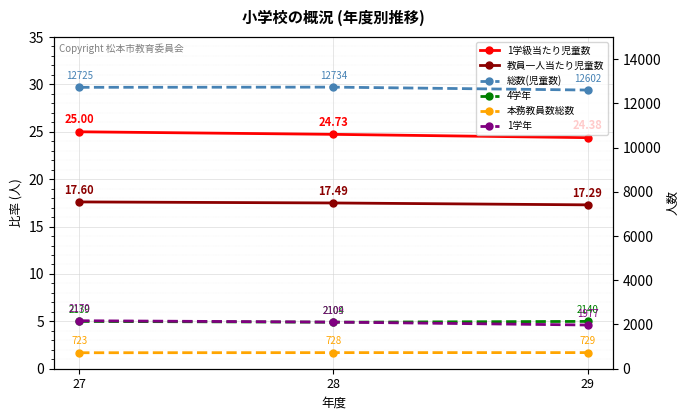

What are all the series names shown in the legend?

1学級当たり児童数, 教員一人当たり児童数, 総数(児童数), 4学年, 本務教員数総数, 1学年